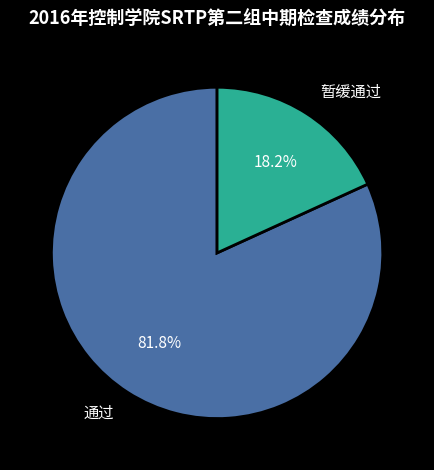

Is it true that 通过 is 94% of the pie?

False